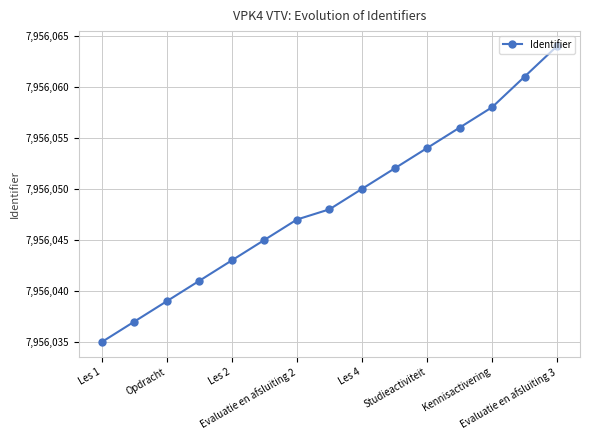

What is the average value?

7956049